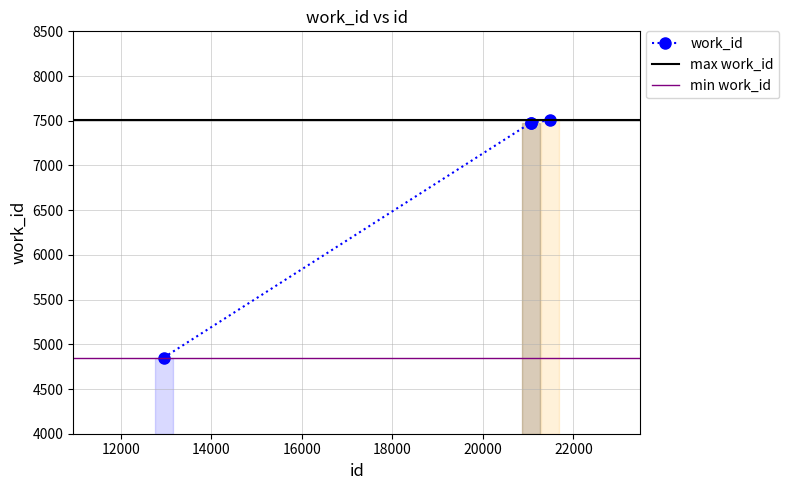

Reading right to left, extract all data points from this chart.

21479=7504	21069=7480	21068=7480	12946=4852